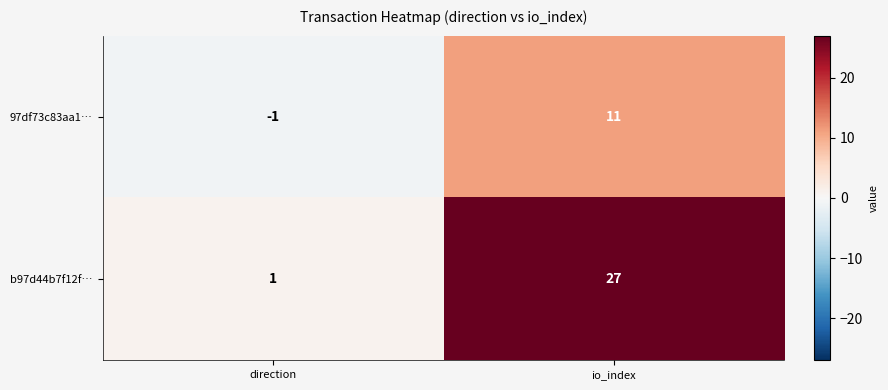

Reading left to right, transcribe all the data shown in this chart.

97df73c83aa1…: -1	11
b97d44b7f12f…: 1	27